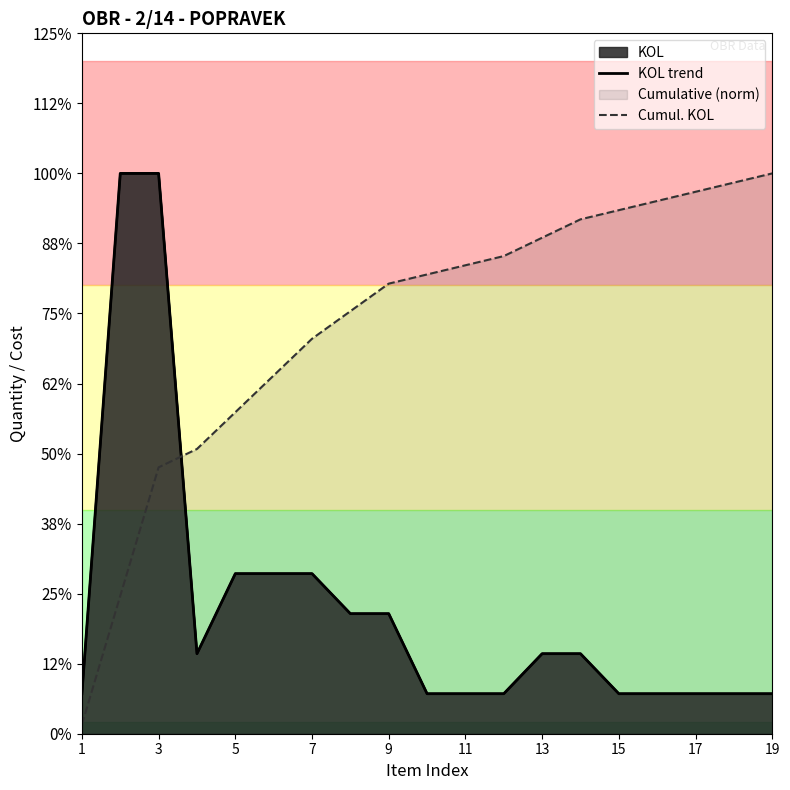

At which category does the chart reach its minimum across all series?

1